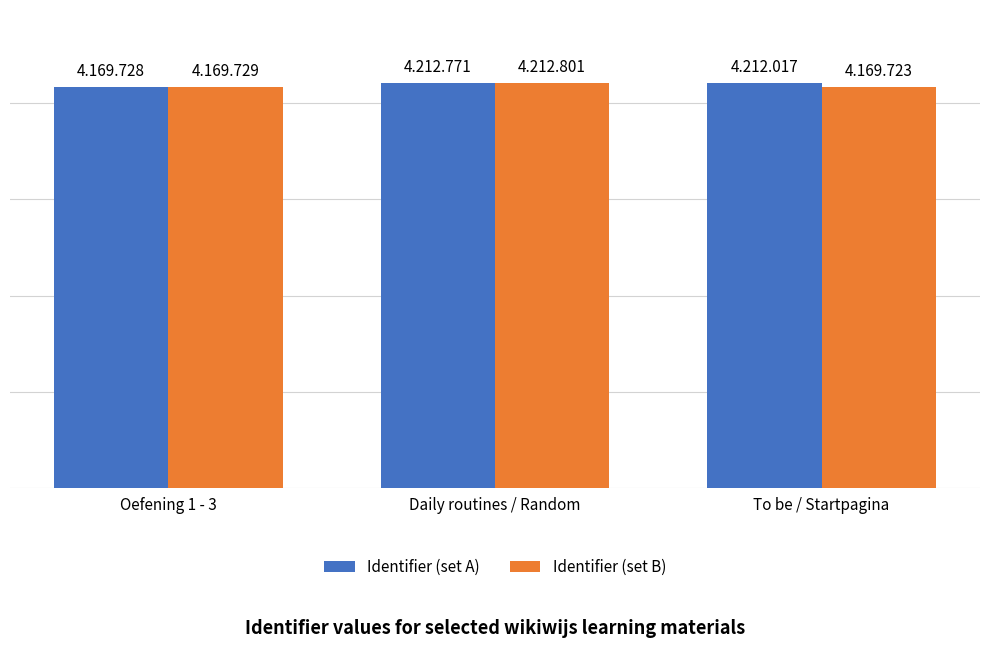

Are the bars horizontal?

No